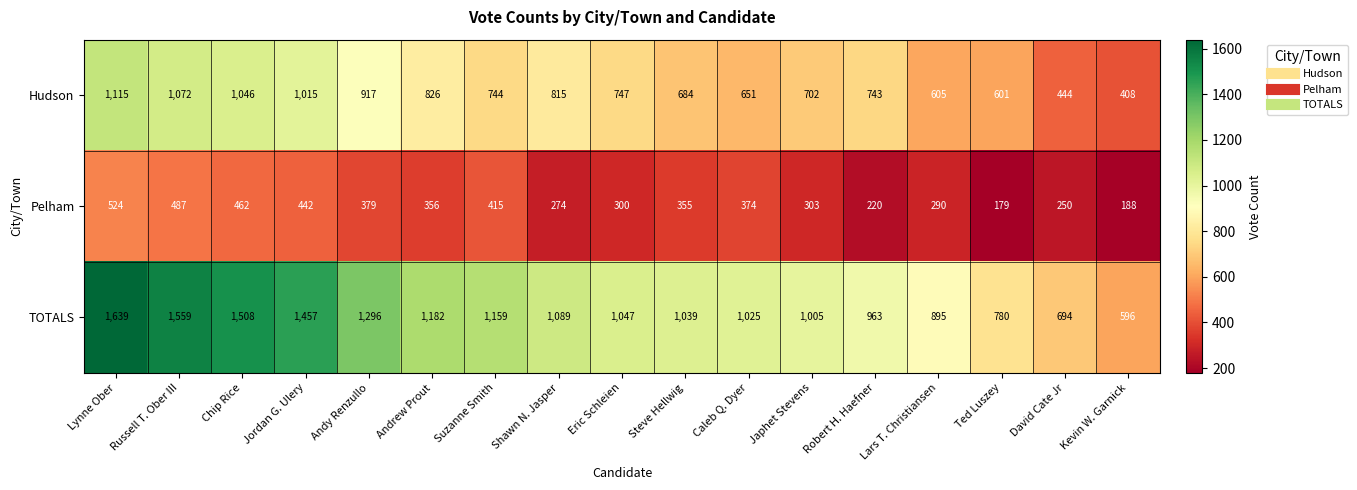

Which series has the largest total across all categories?

TOTALS